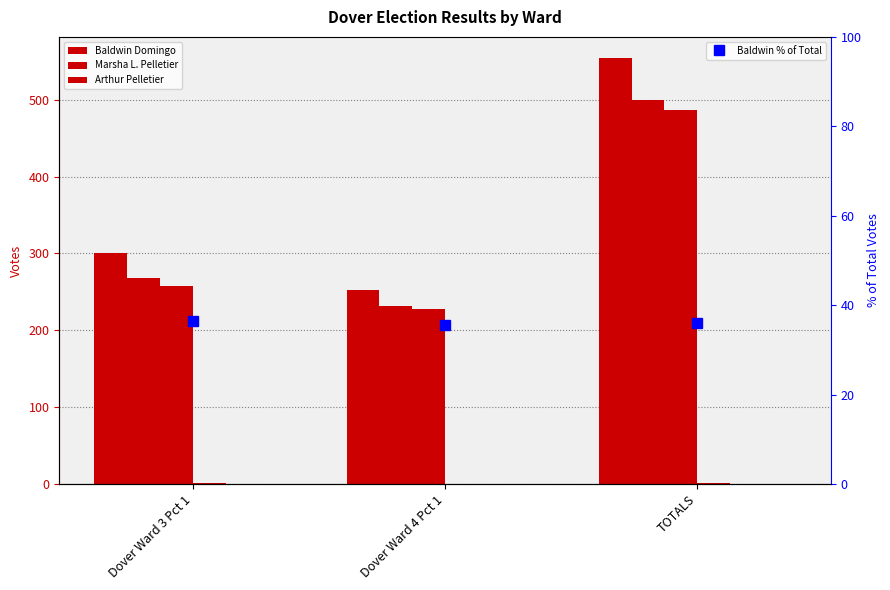

What is the difference between the maximum and second lowest values in the Baldwin Domingo series?

253